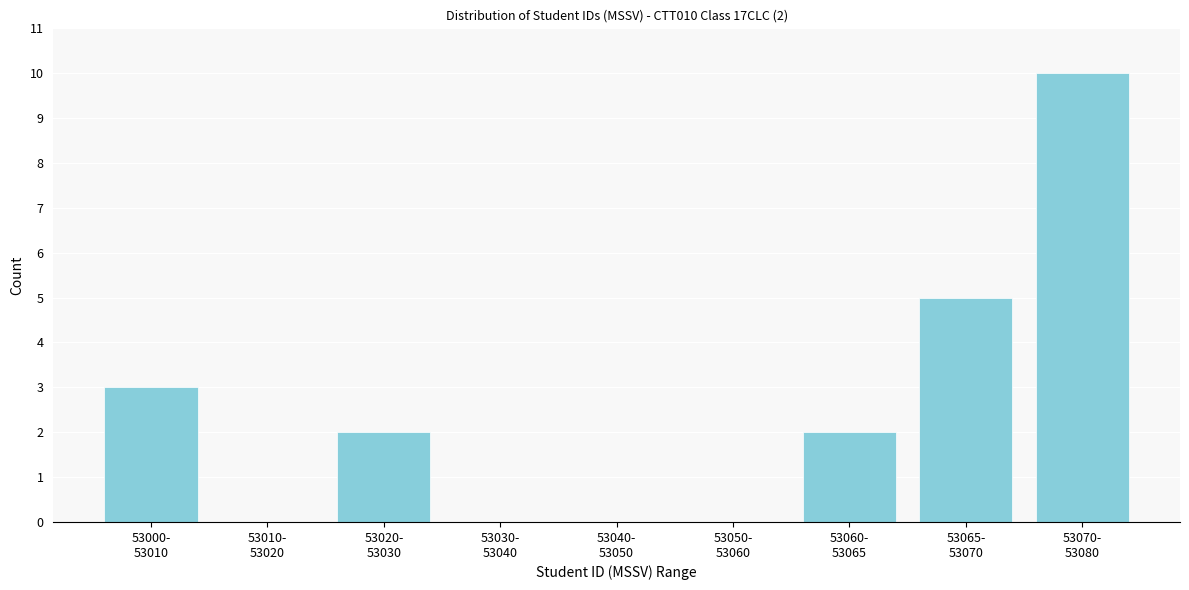

What is the maximum value shown in the chart?

10